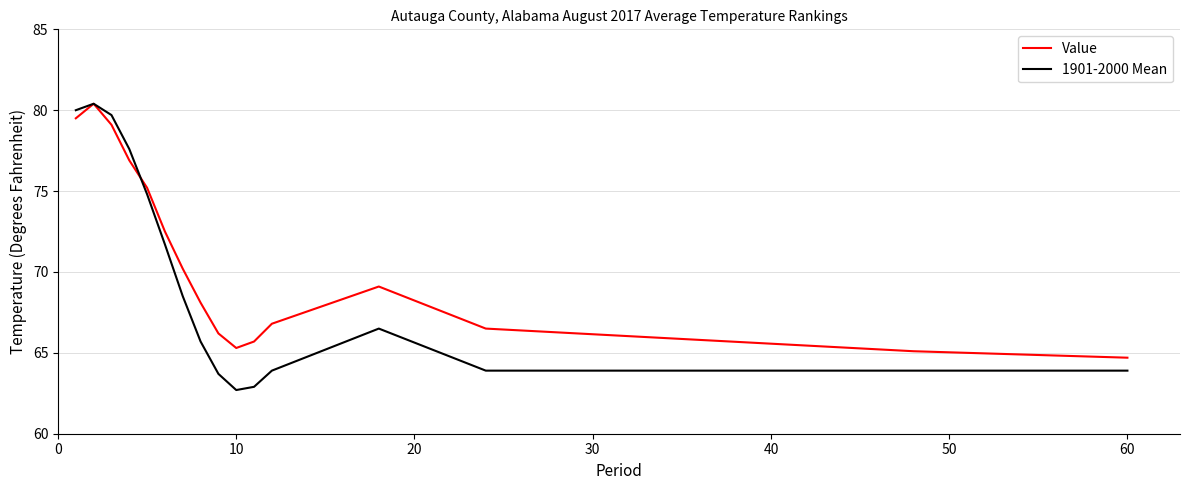

Which series has the largest total across all categories?

Value